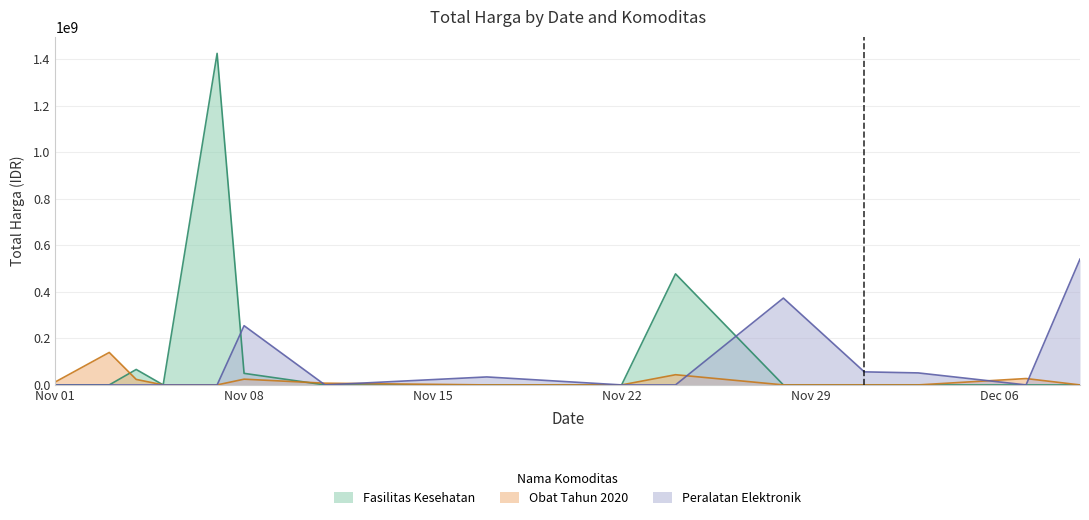

What position from the left is 2021-11-28?

11